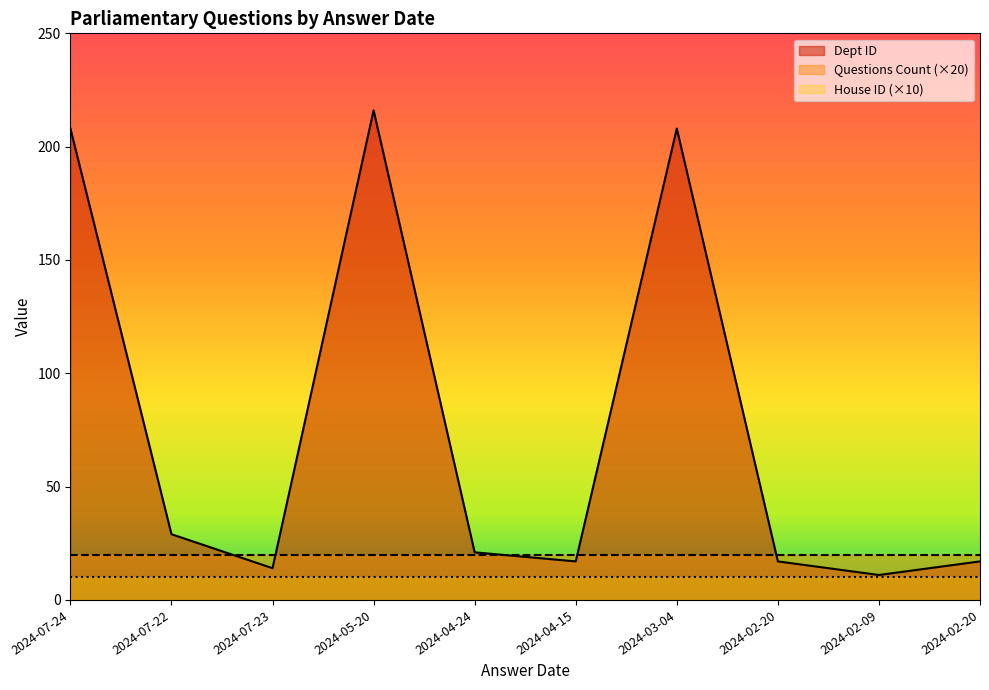

What is the minimum value shown in the chart?

10